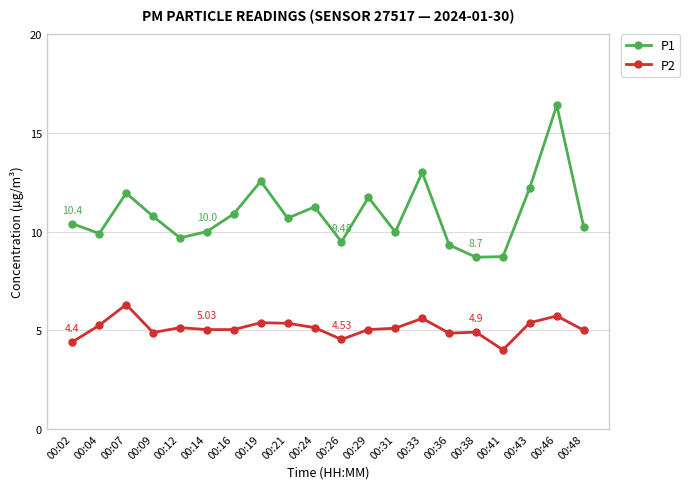

What is the value of the P2 point at the 10th from the left?

5.1